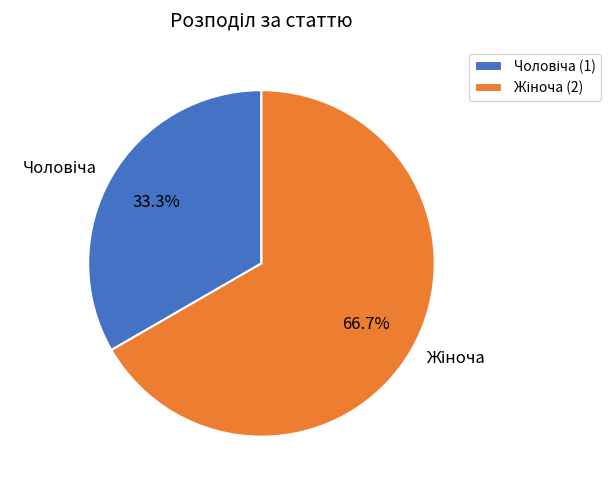

Does any single category account for the majority?

Yes